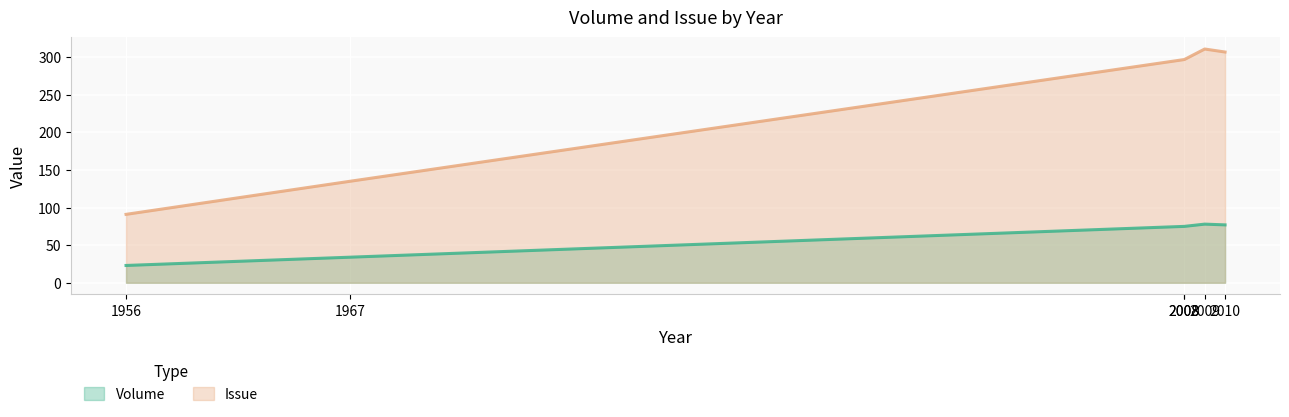

What is the approximate value of Volume at 2008, to the nearest 10?

80